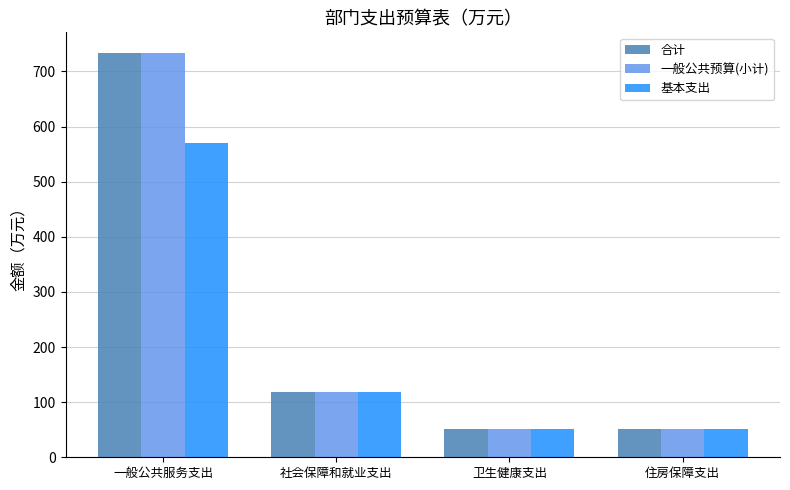

The 基本支出 series shows 300.5 at 一般公共服务支出. True or false?

False